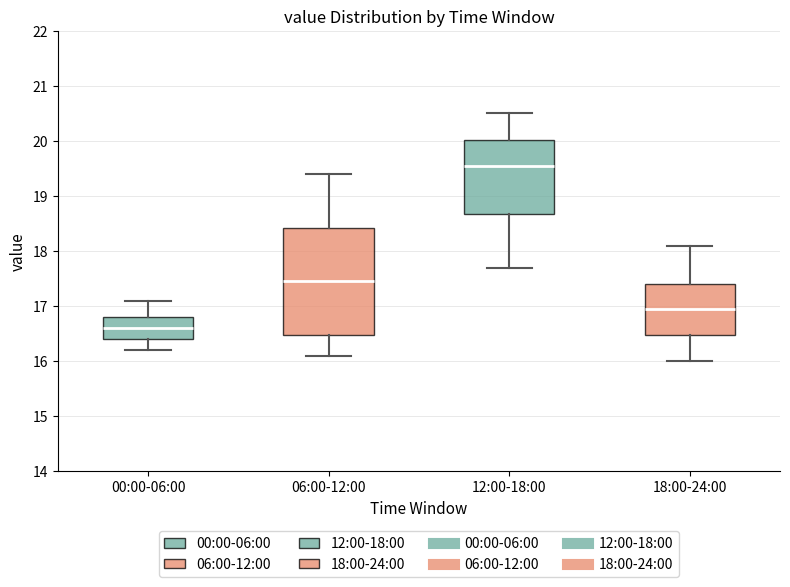

Reading left to right, read every box against the y-axis: the position of its median line, the range the box covers, and the ends of its whiskers. The values are not printed on the chart, so give them approximately, as read against the axis.

00:00-06:00: median 16.6, box 16.4 to 16.8, whiskers 16.2 to 17.1
06:00-12:00: median 17.5, box 16.5 to 18.4, whiskers 16.1 to 19.4
12:00-18:00: median 19.6, box 18.7 to 20.0, whiskers 17.7 to 20.5
18:00-24:00: median 17.0, box 16.5 to 17.4, whiskers 16.0 to 18.1